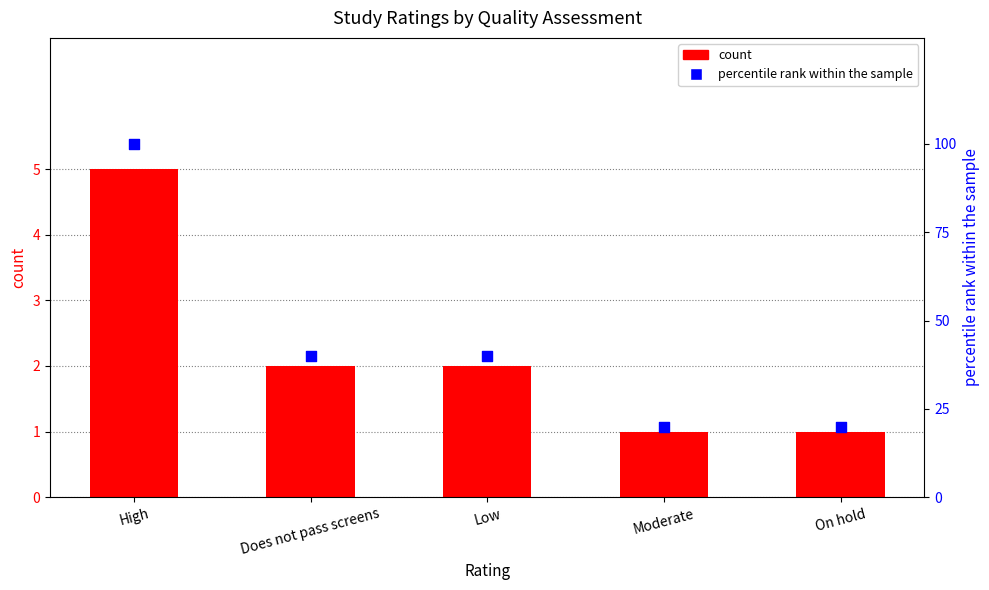

Which series has the largest total across all categories?

percentile rank within the sample